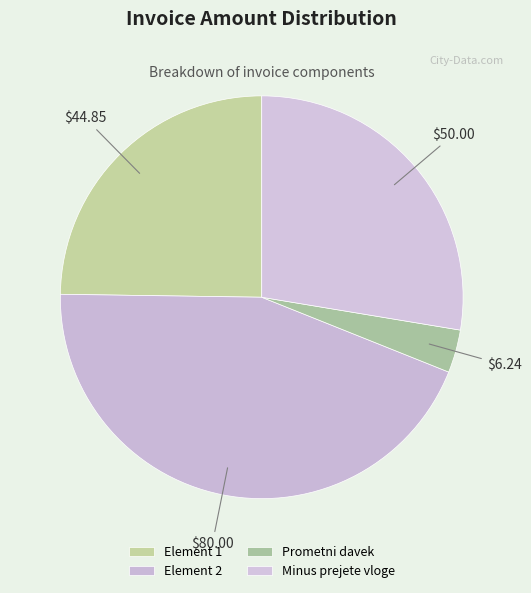

Is there a majority slice in this chart?

No